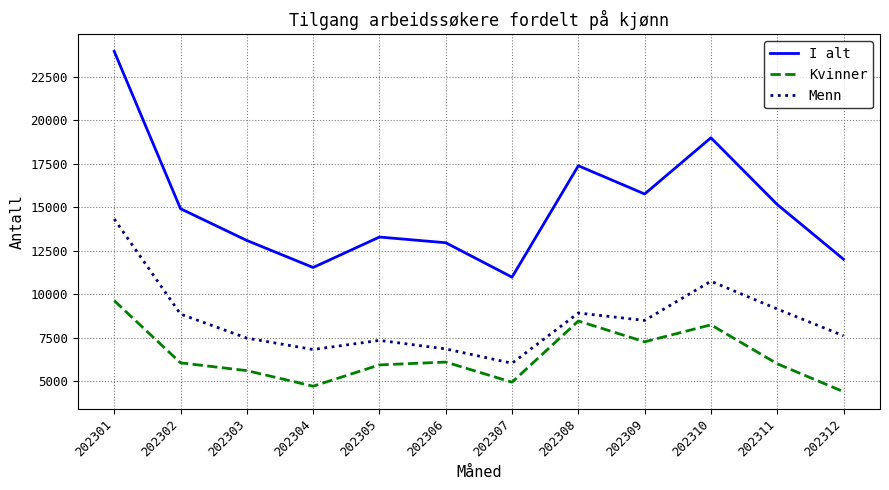

What is the difference between the I alt values at 202301 and 202307?

12977